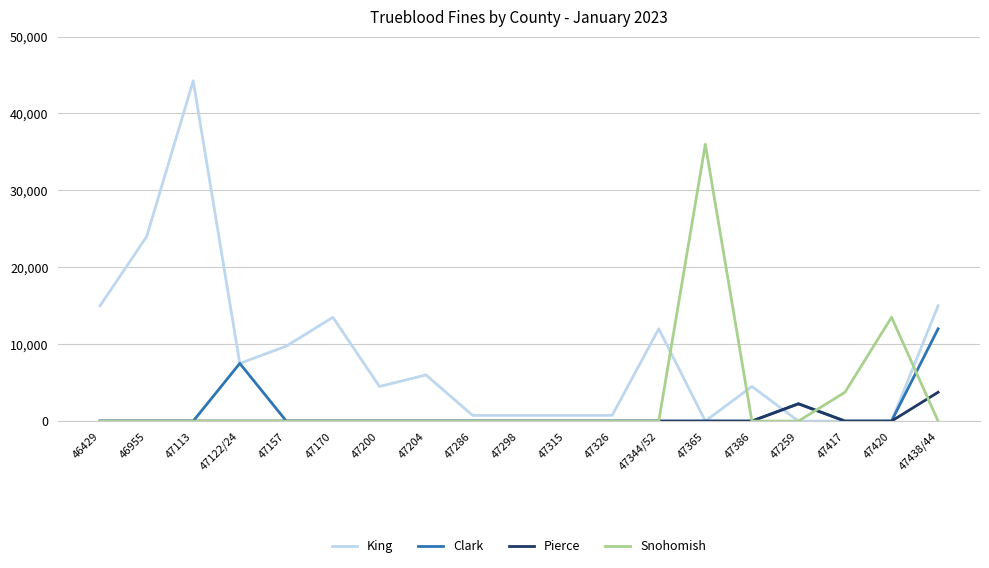

Is it true that King equals 23957 at 47417?

False